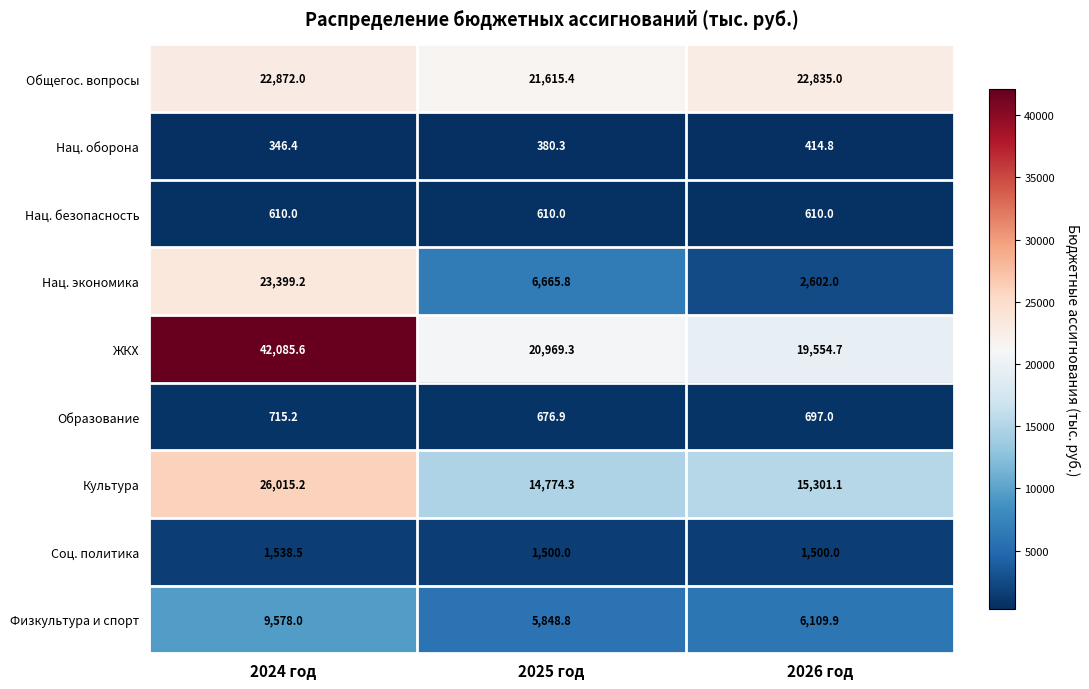

At which category is the sum across all series the highest?

2024 год